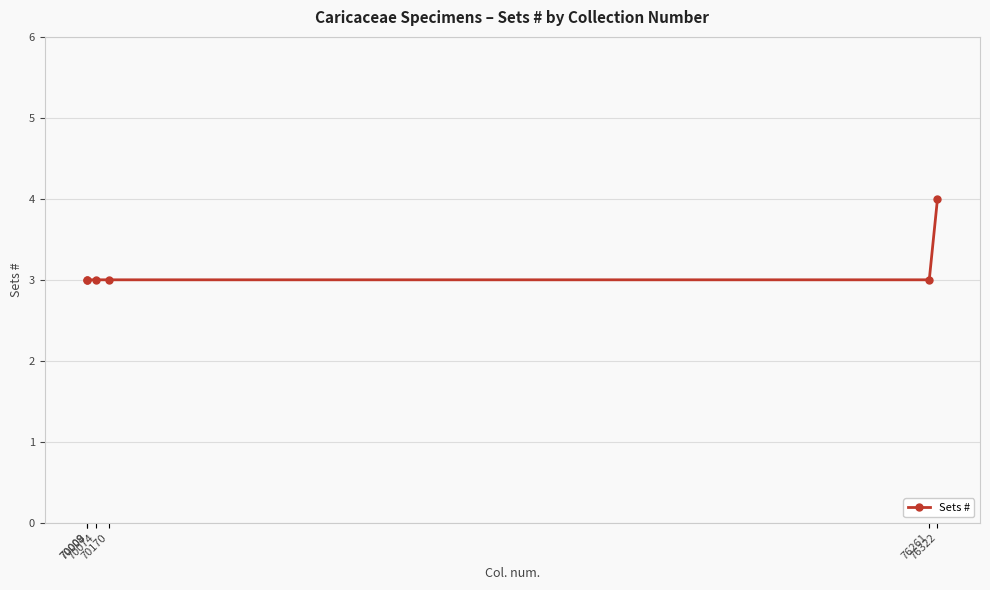

What is the value of the 5th point from the left?

3